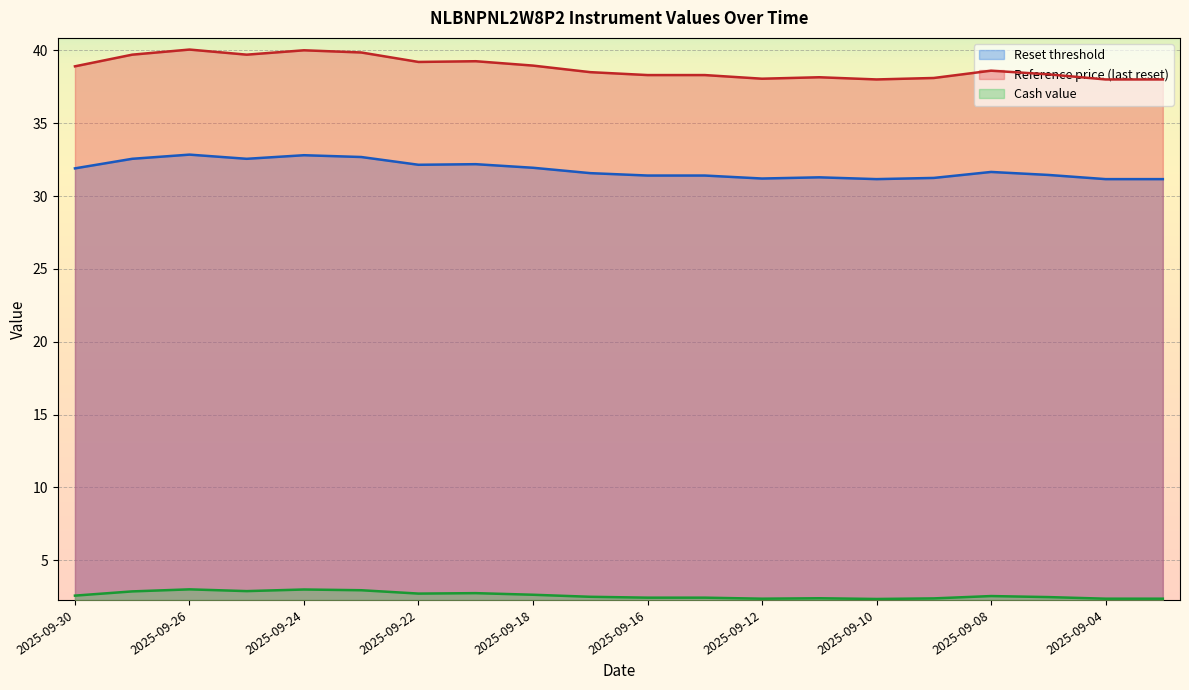

Which category has the highest value in the Reset threshold series?

2025-09-26